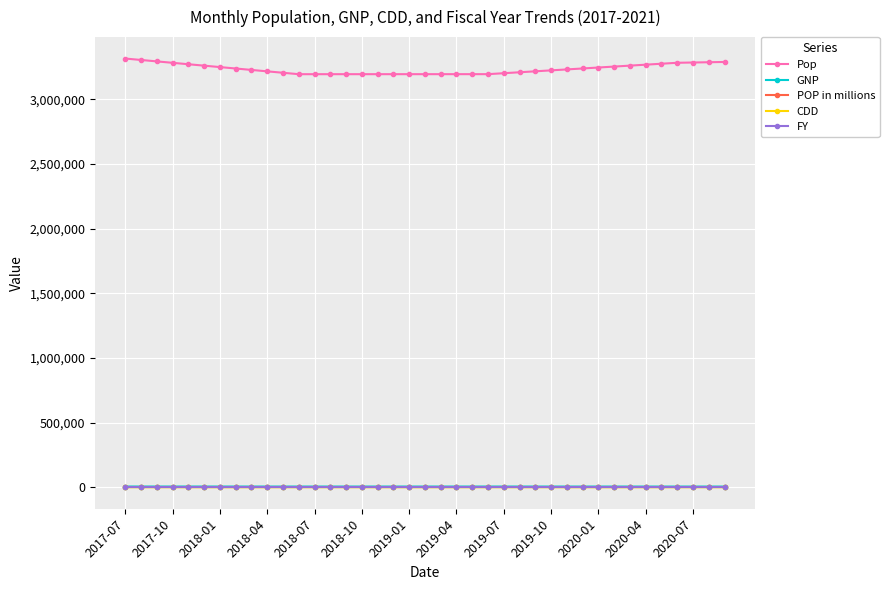

Which series has the widest spread of values?

Pop